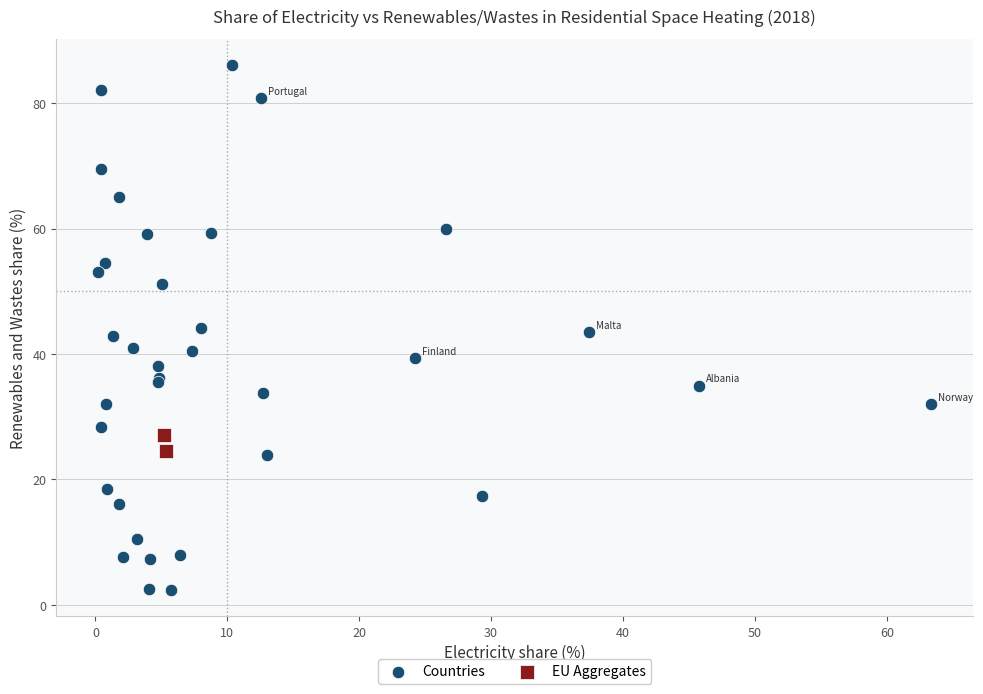

Which series has the largest Y range (max minus min)?

Countries